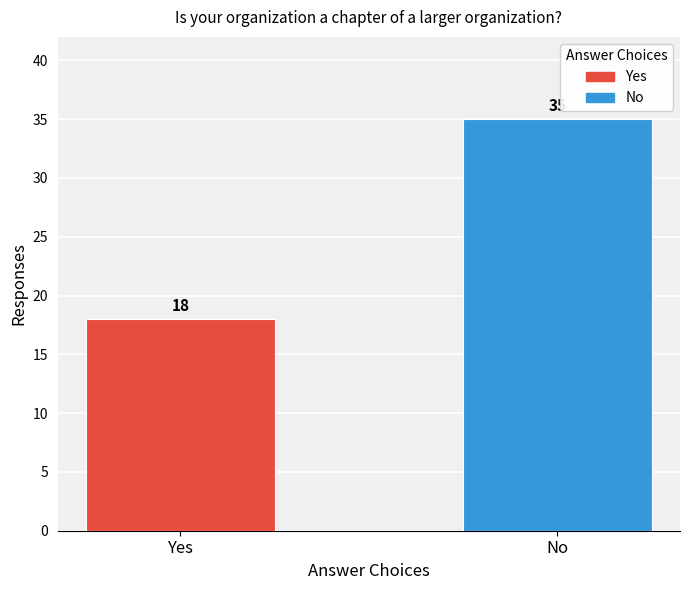

List the labels in order of value, smallest first.

Yes, No